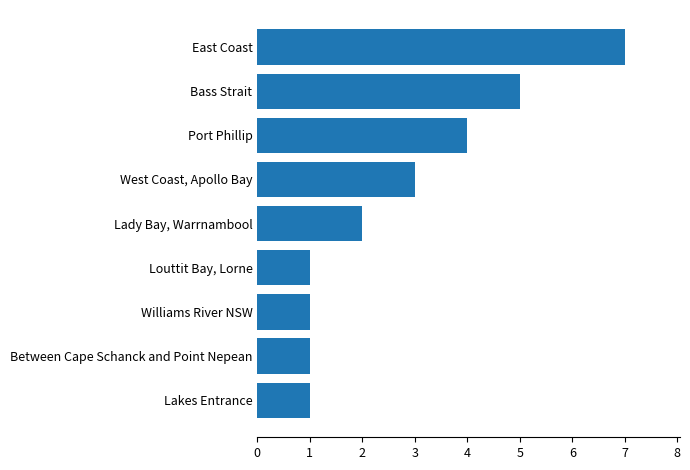

Read the value at East Coast.

7